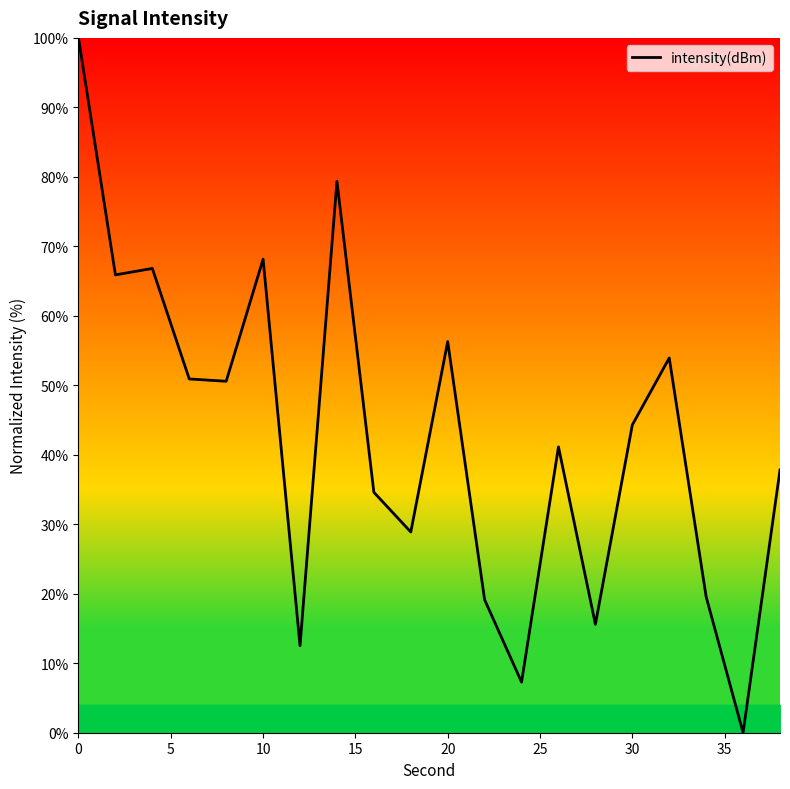

What is the maximum value shown in the chart?

100.0